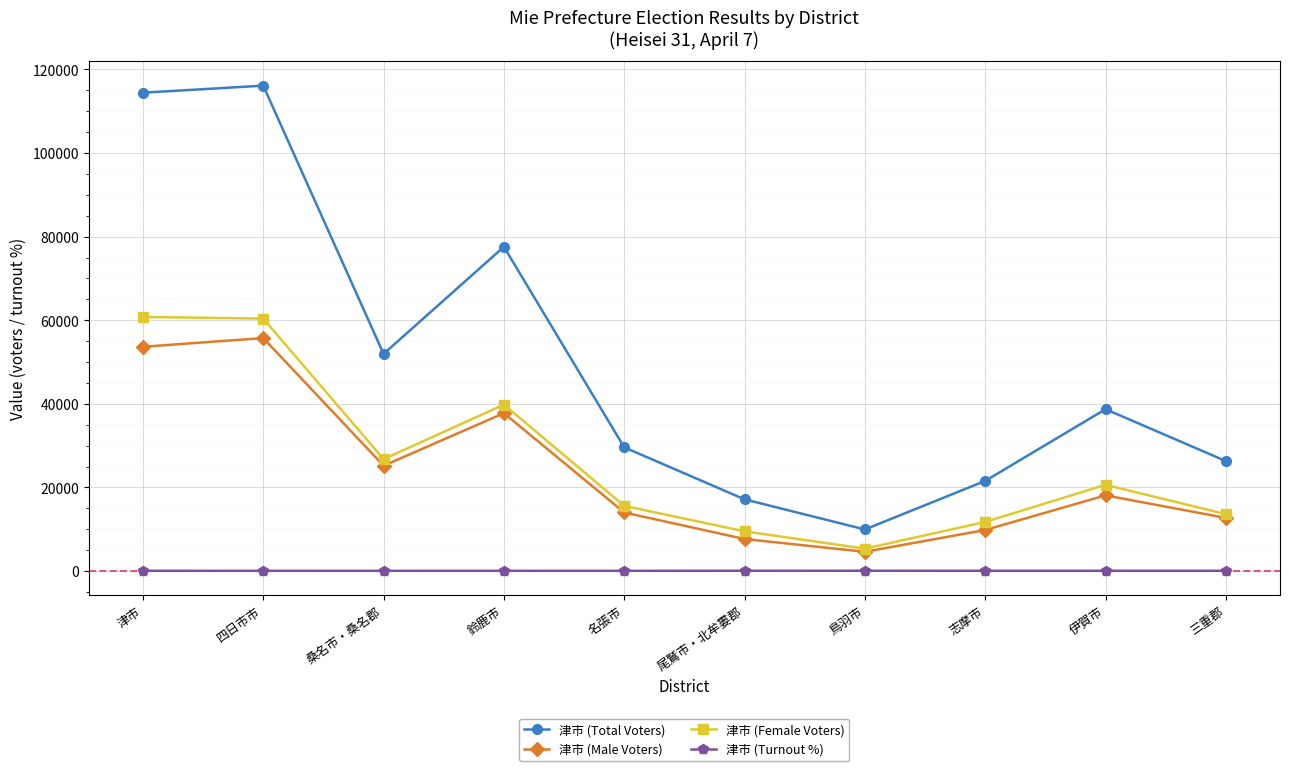

How many series are shown in this chart?

4